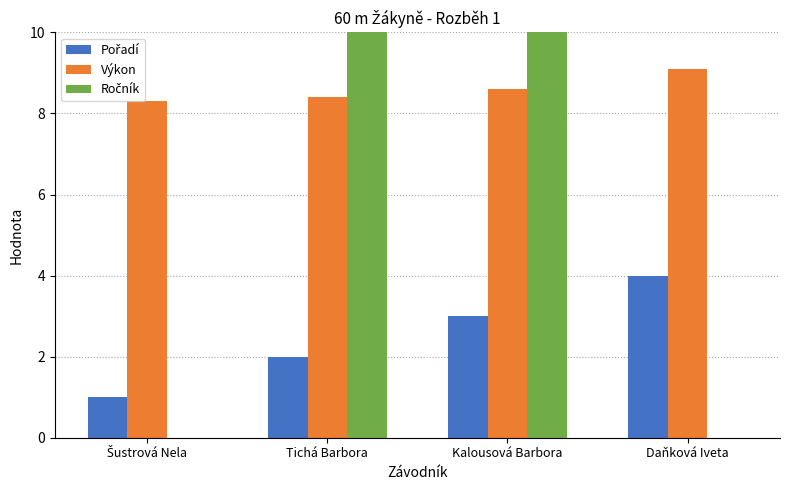

Reading left to right, what are all the values shown in this chart?

Pořadí: Šustrová Nela=1.0	Tichá Barbora=2.0	Kalousová Barbora=3.0	Daňková Iveta=4.0
Výkon: Šustrová Nela=8.3	Tichá Barbora=8.4	Kalousová Barbora=8.6	Daňková Iveta=9.1
Ročník: Šustrová Nela=0.0	Tichá Barbora=99.0	Kalousová Barbora=99.0	Daňková Iveta=0.0